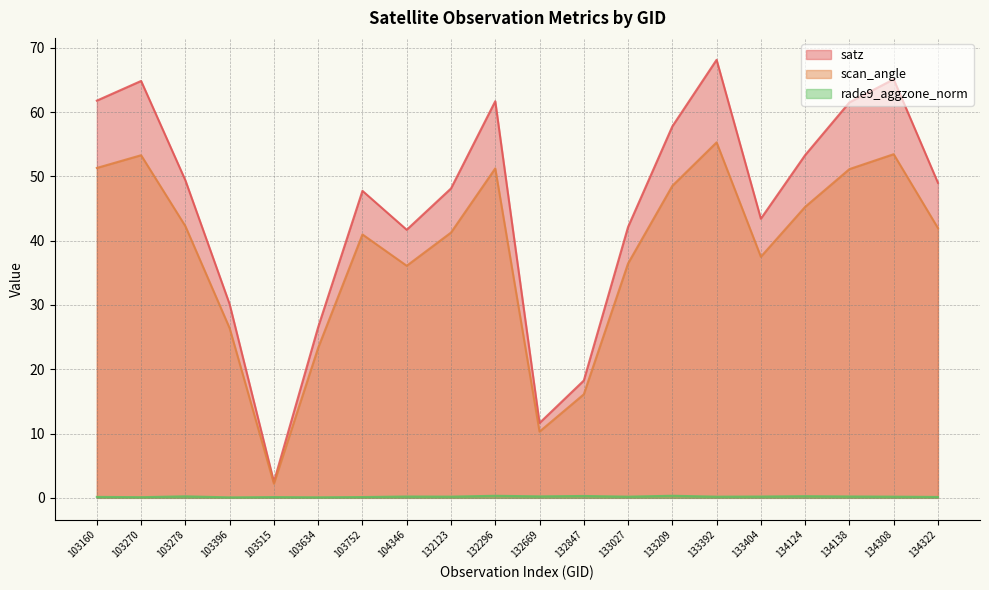

Which series changed the most between 103160 and 134322?

satz